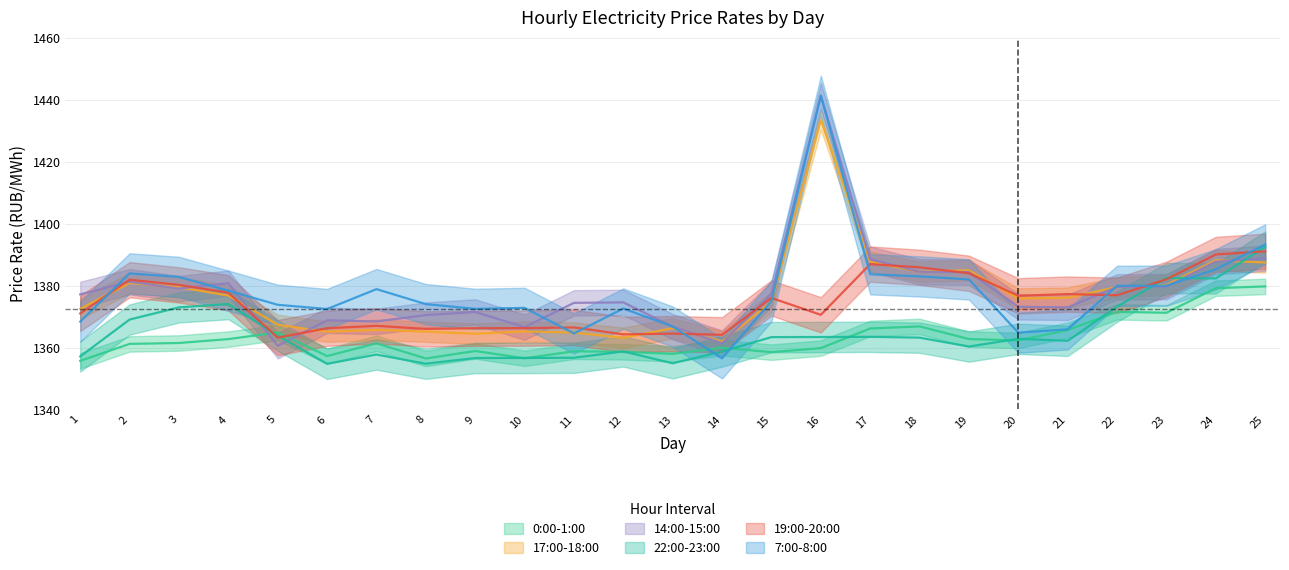

Between 5 and 14, which series saw the biggest shift?

7:00-8:00